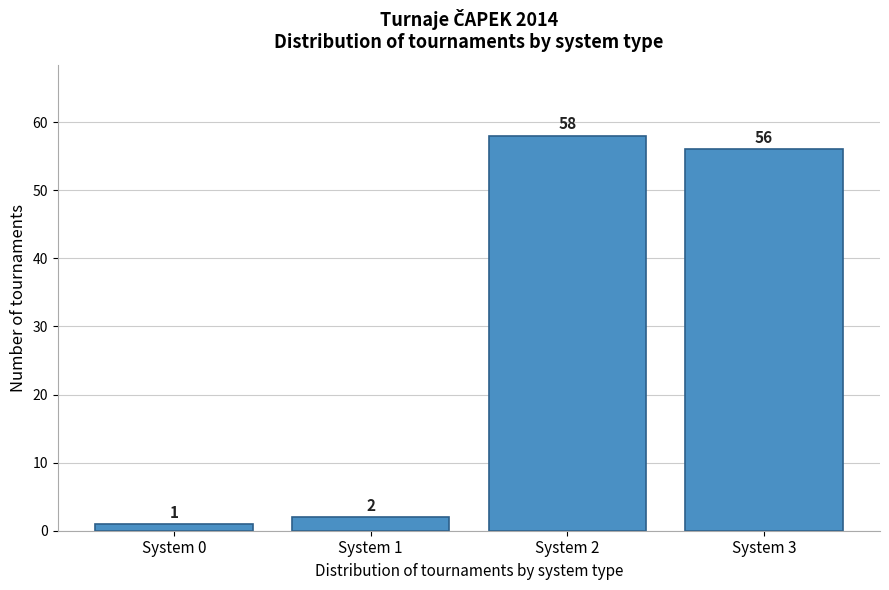

Reading right to left, extract all data points from this chart.

56	58	2	1